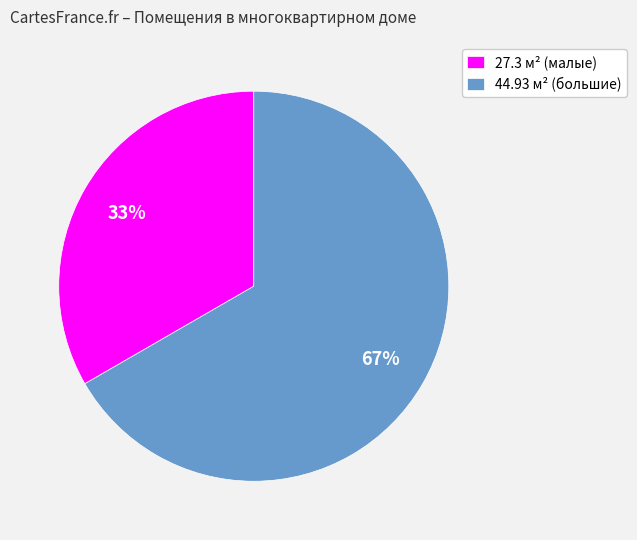

The 44.93 м² (большие) slice represents 67% of the pie. True or false?

True